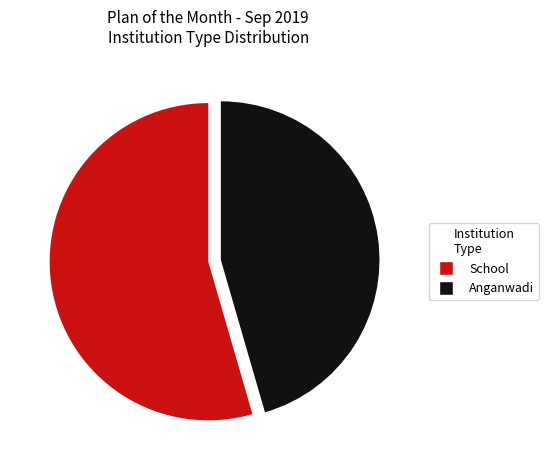

Which has a higher value, Anganwadi or School?

School